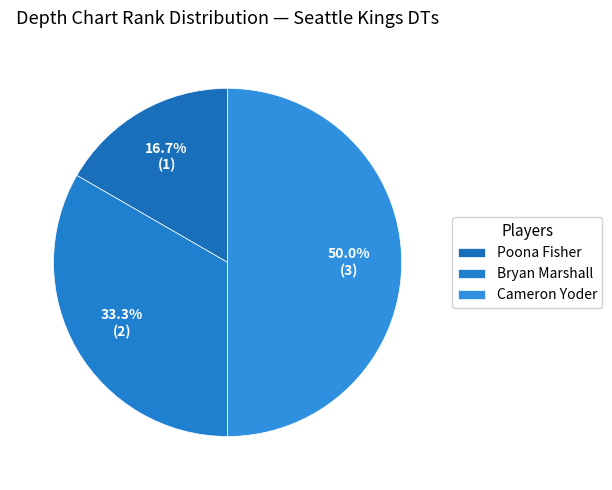

Between Poona Fisher and Bryan Marshall, which is larger?

Bryan Marshall